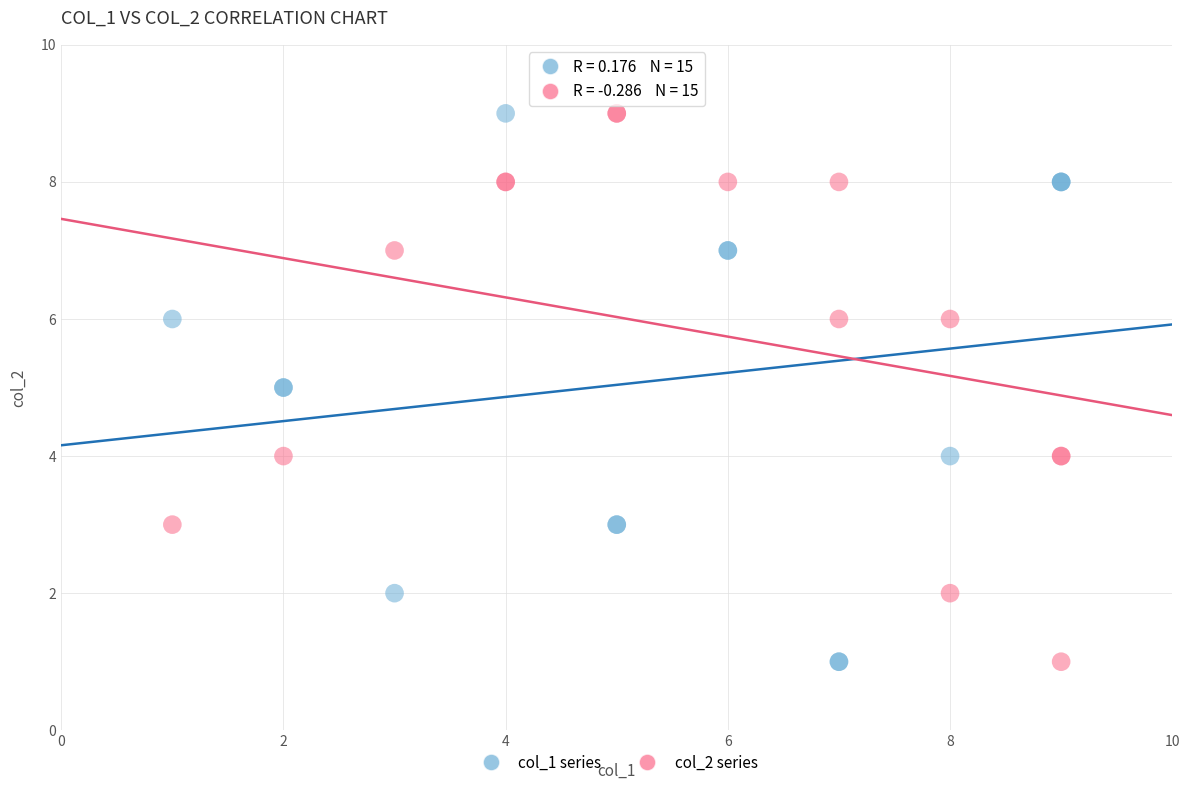

What are all the series names shown in the legend?

col_1 series, col_2 series